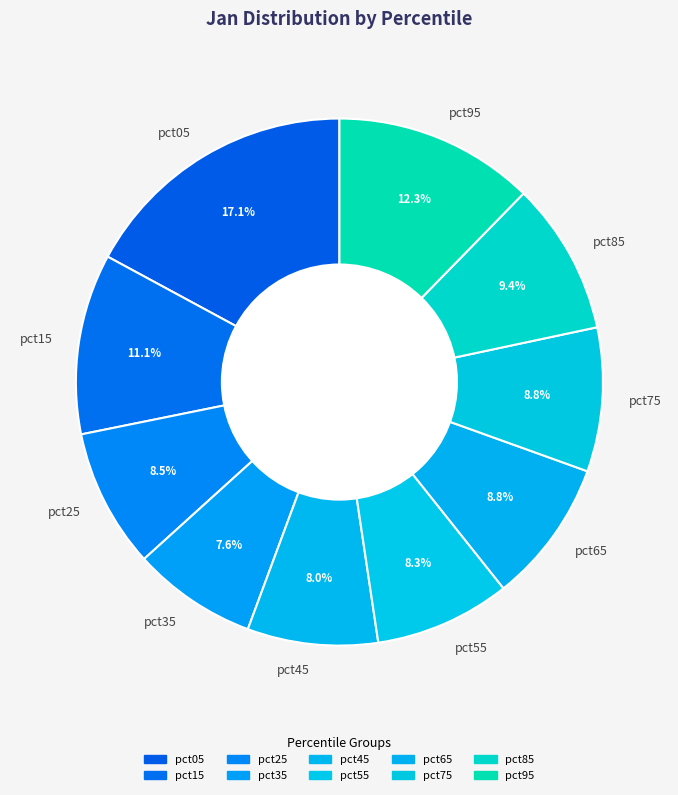

Between pct95 and pct05, which is larger?

pct05